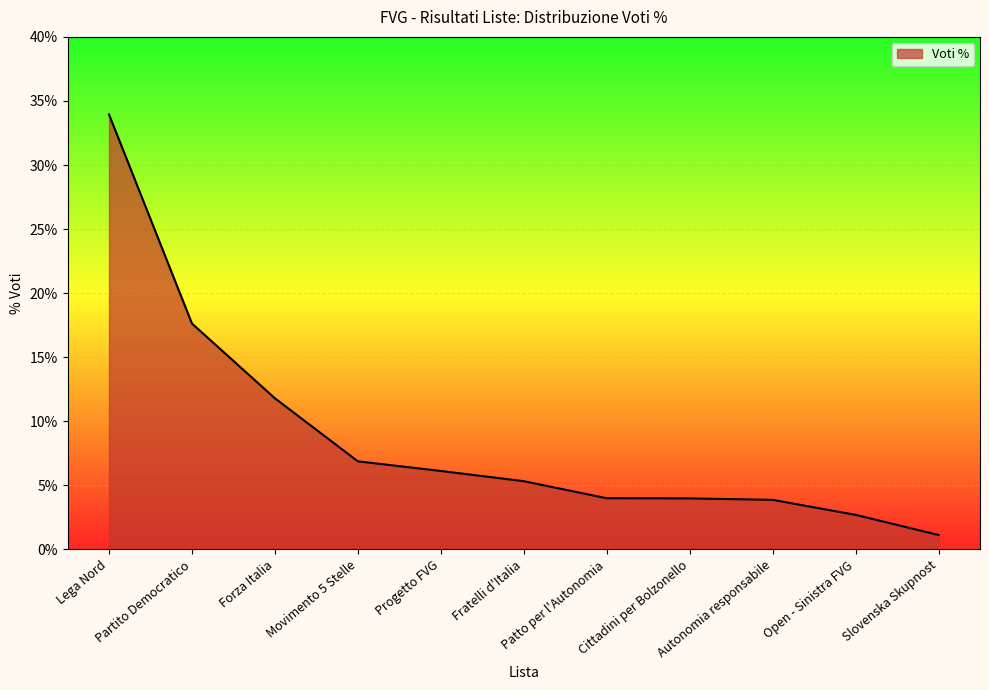

At which label is the value closest to 17?

Partito Democratico